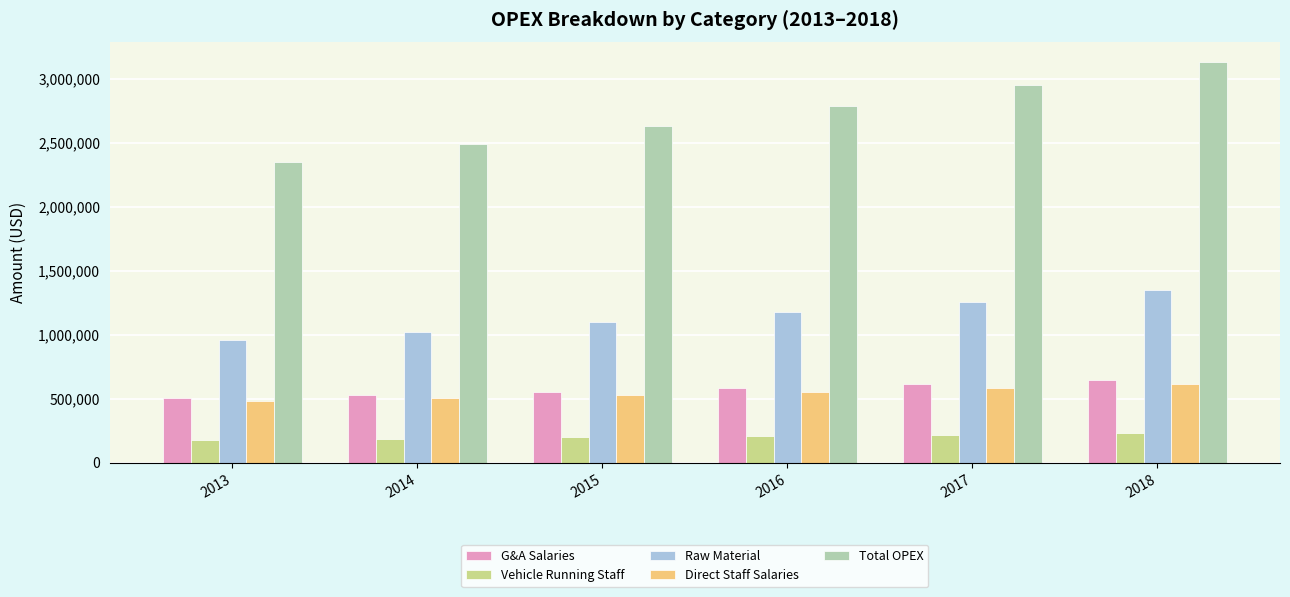

Which series has the largest range (max minus min)?

Total OPEX